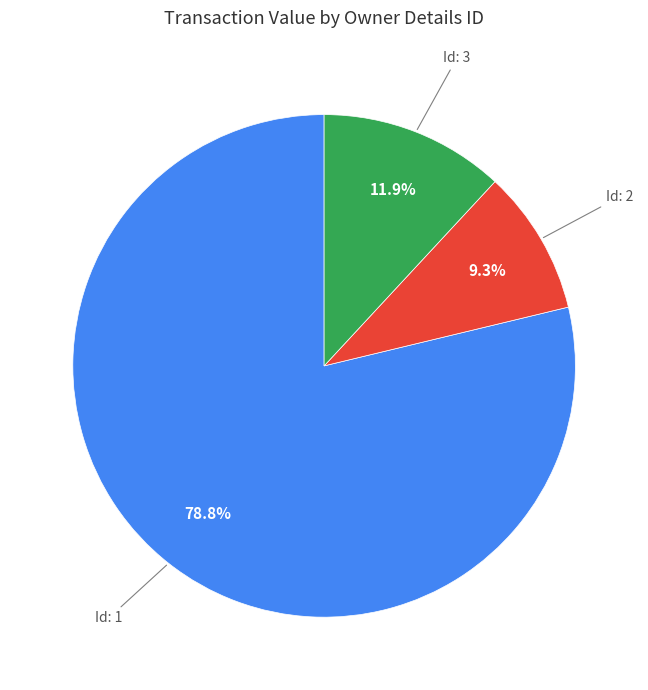

Rank the categories by value from highest to lowest.

Id: 1, Id: 3, Id: 2